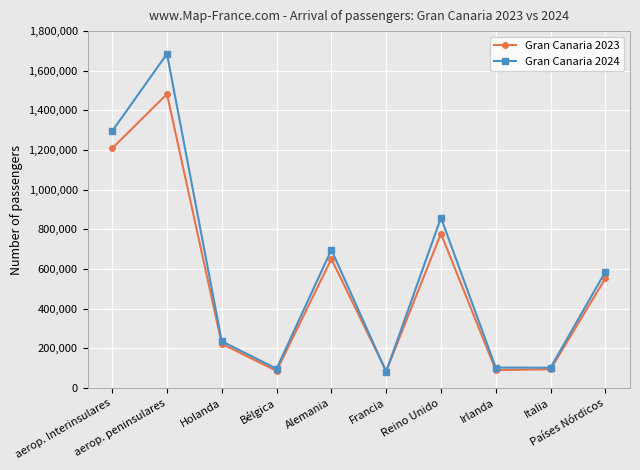

After their last crossing, which series has the higher values: Gran Canaria 2024 or Gran Canaria 2023?

Gran Canaria 2024